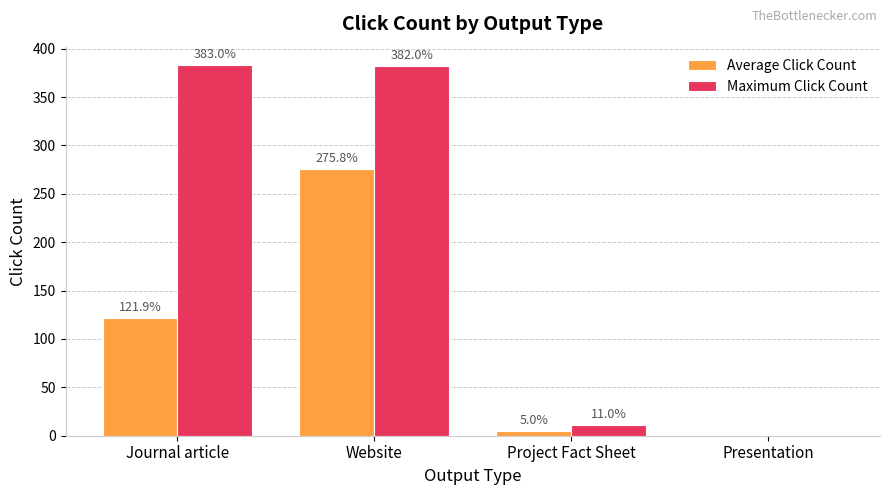

True or false: Maximum Click Count has a value of 383.0 at Journal article.

True